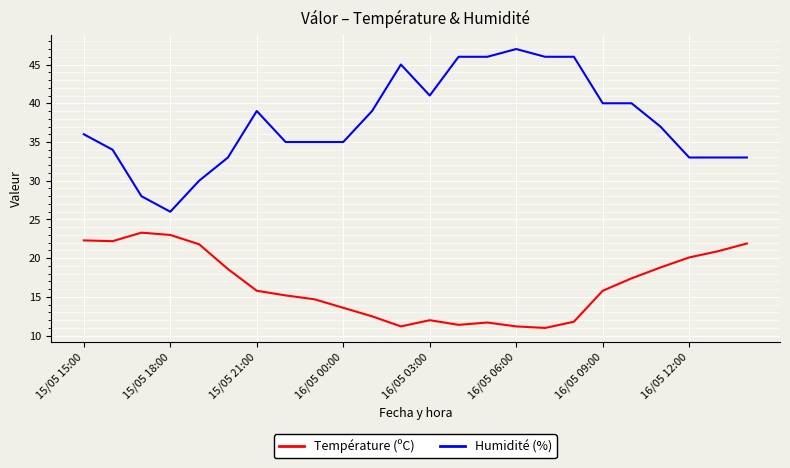

What is the sum of all Humidité (%) values?

903.0